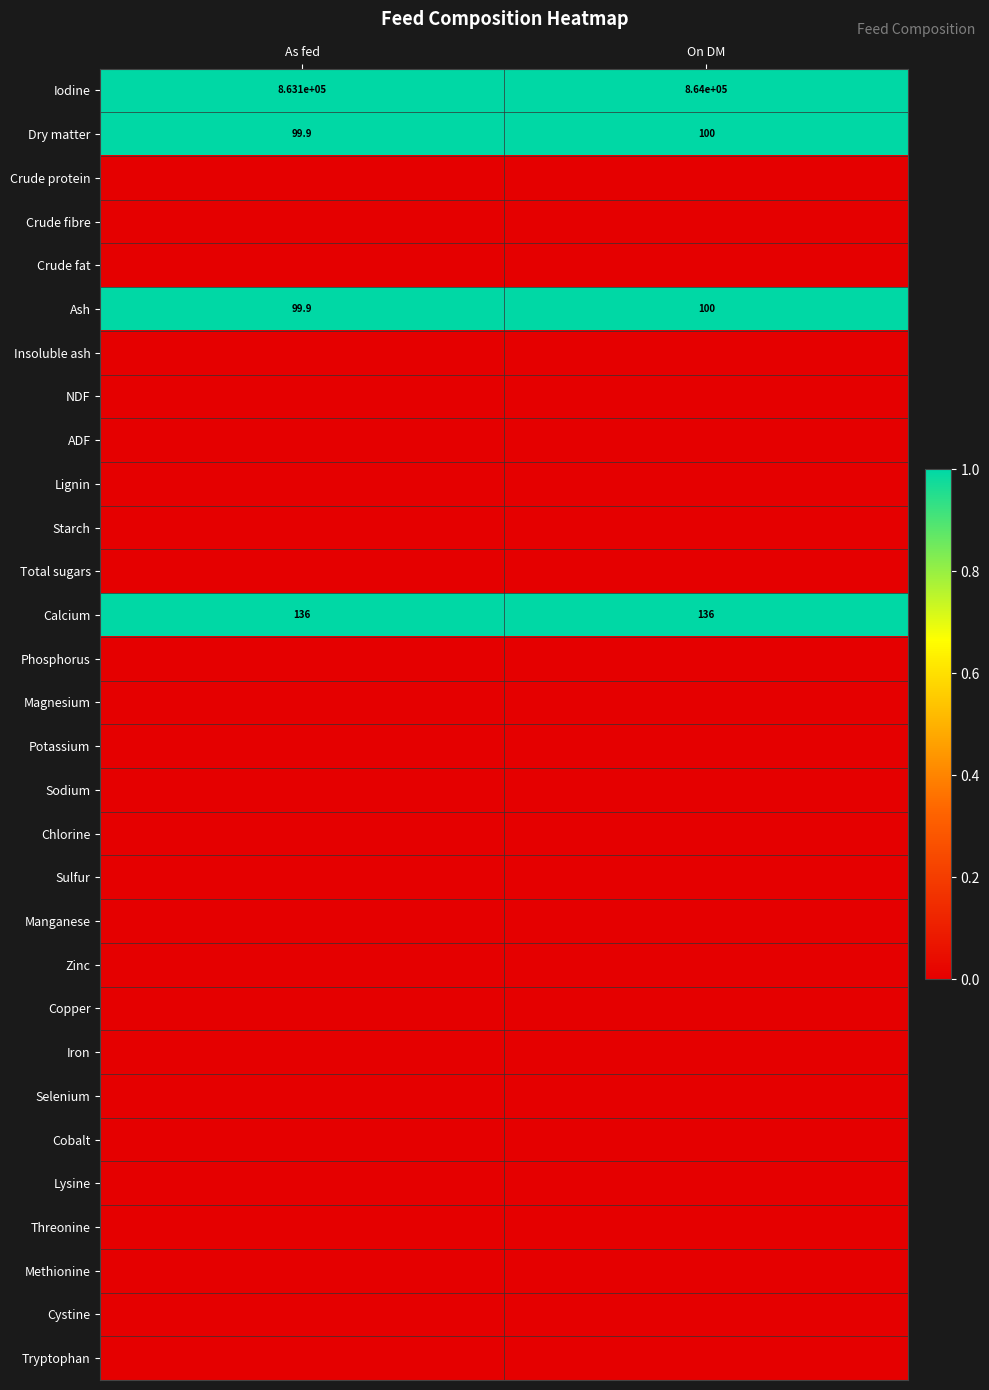

The value of Calcium at As fed is 31.1. True or false?

False